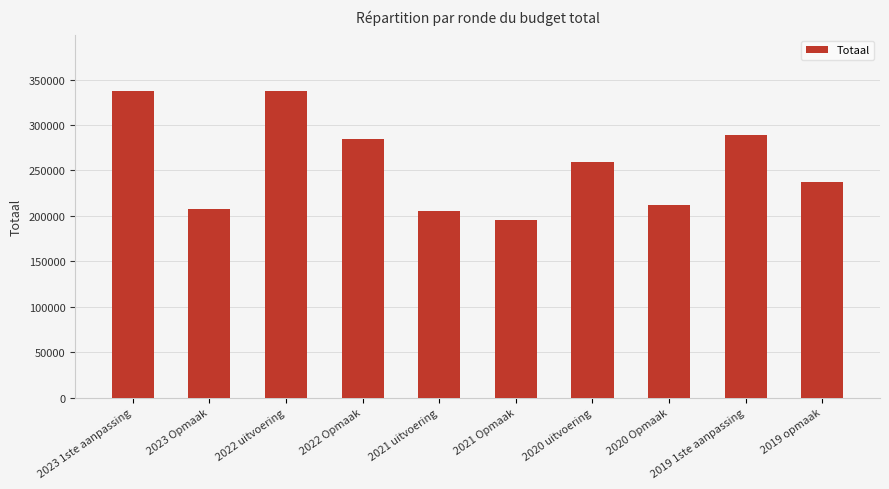

Where is the data nearest to the value 266721?

2020 uitvoering